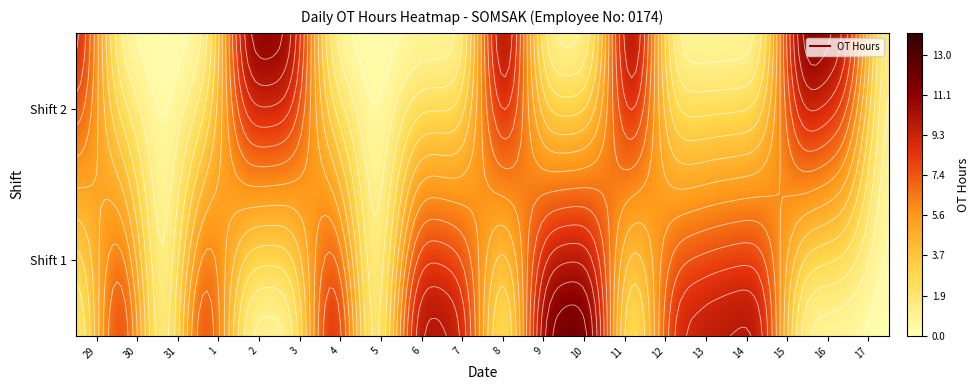

What is the difference between the maximum and minimum values in the 14 series?

10.9